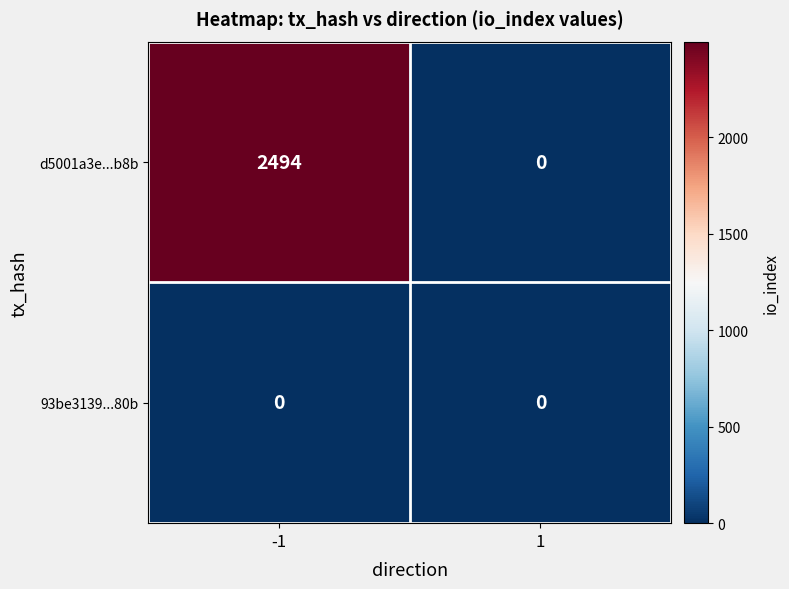

What is the maximum value shown in the chart?

2494